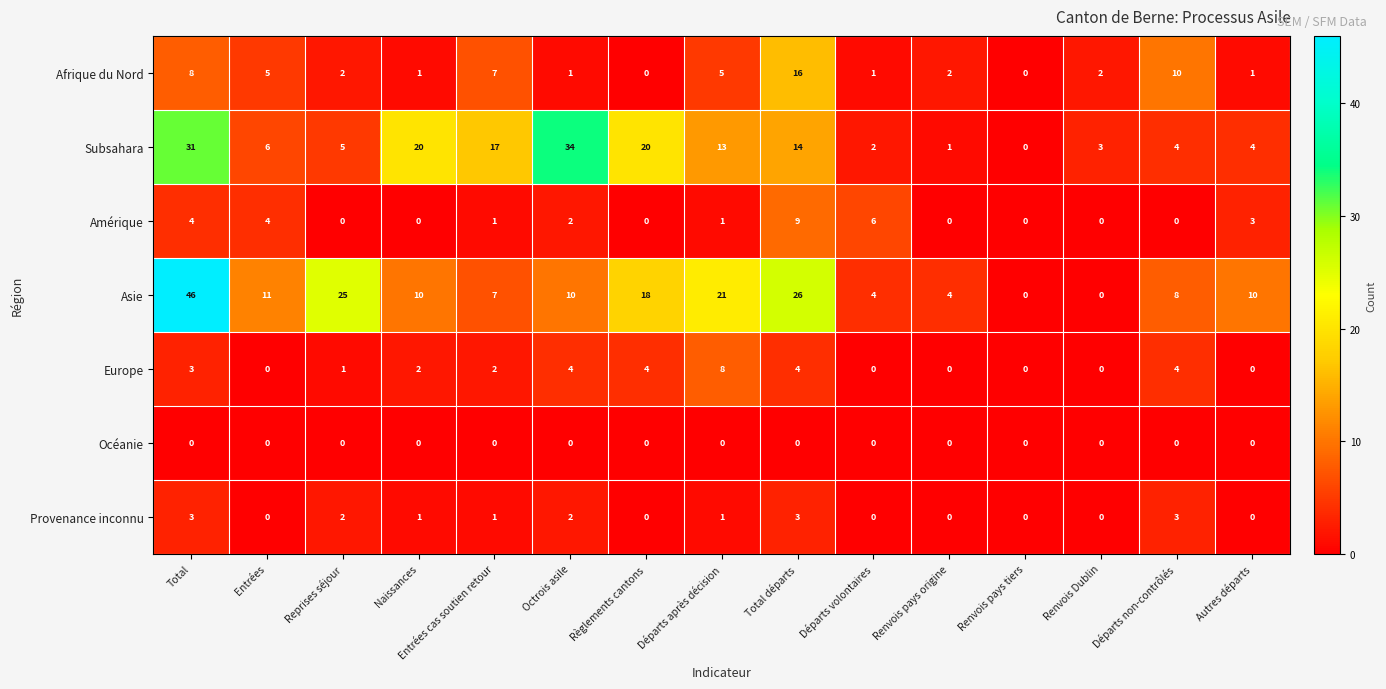

What is the total value across all series at Entrées?

26